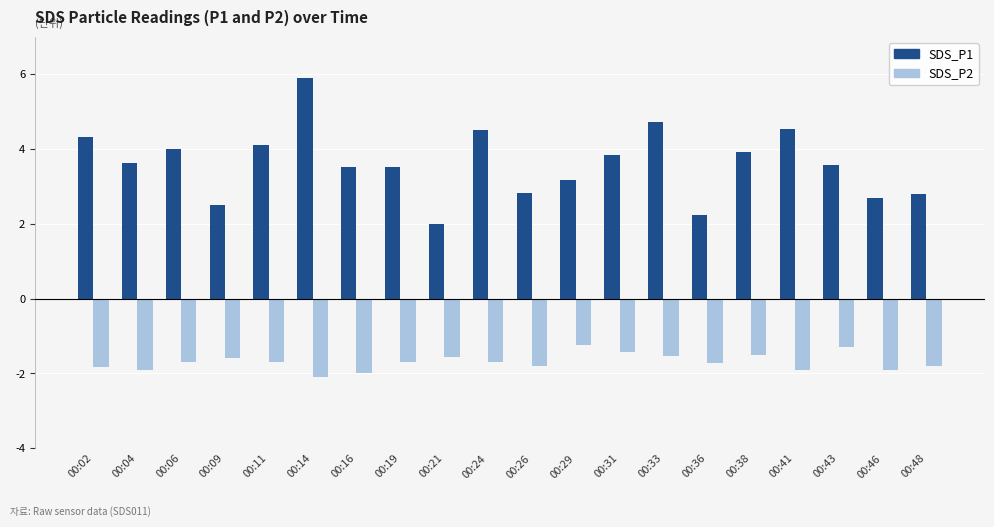

The SDS_P2 series shows -0.5 at 00:36. True or false?

False